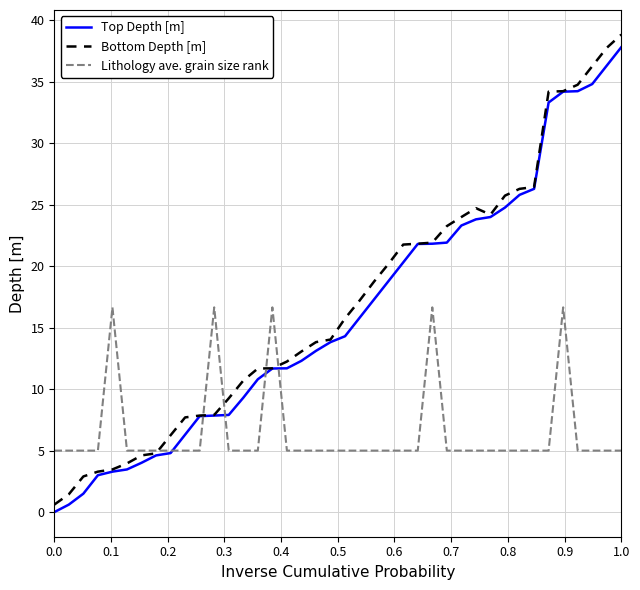

What is the highest value of the Lithology ave. grain size rank series?

16.6